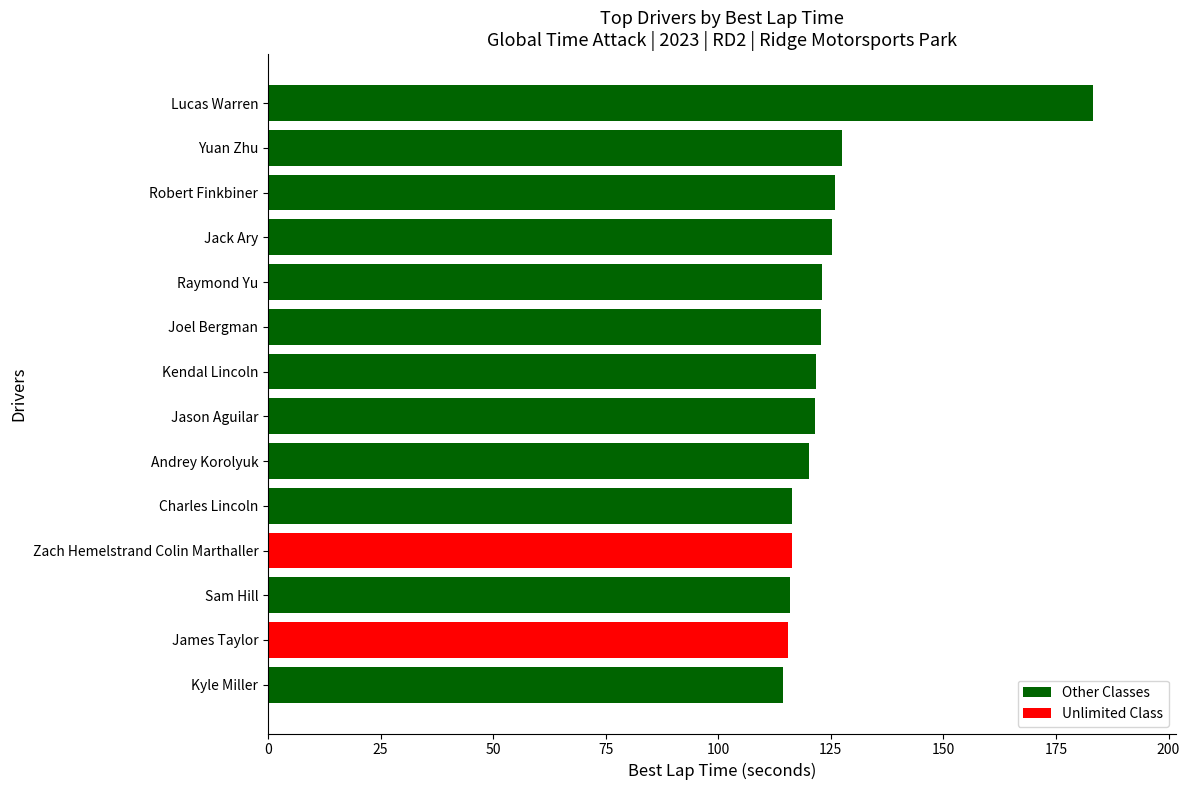

What is the label of the 4th bar from the top?

Jack Ary